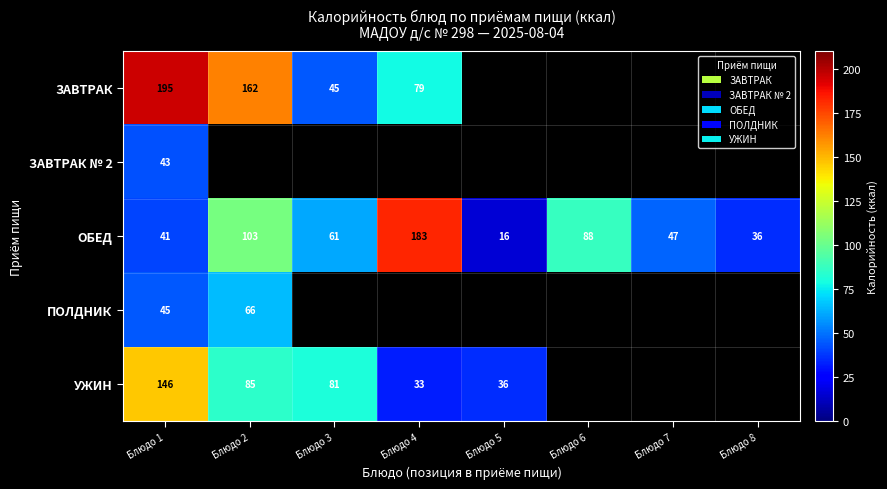

Which category has the highest value in the ОБЕД series?

Блюдо 4